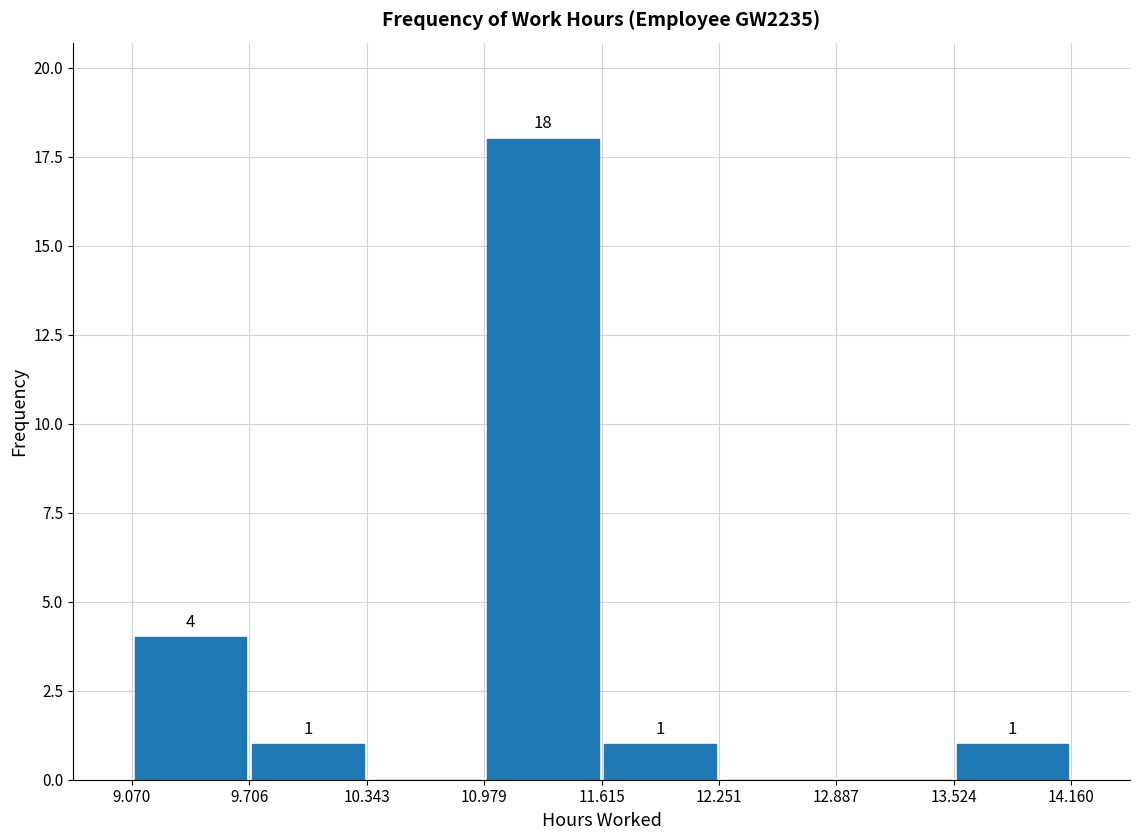

Over which range of the x-axis is the bar tallest?

10.979 to 11.615